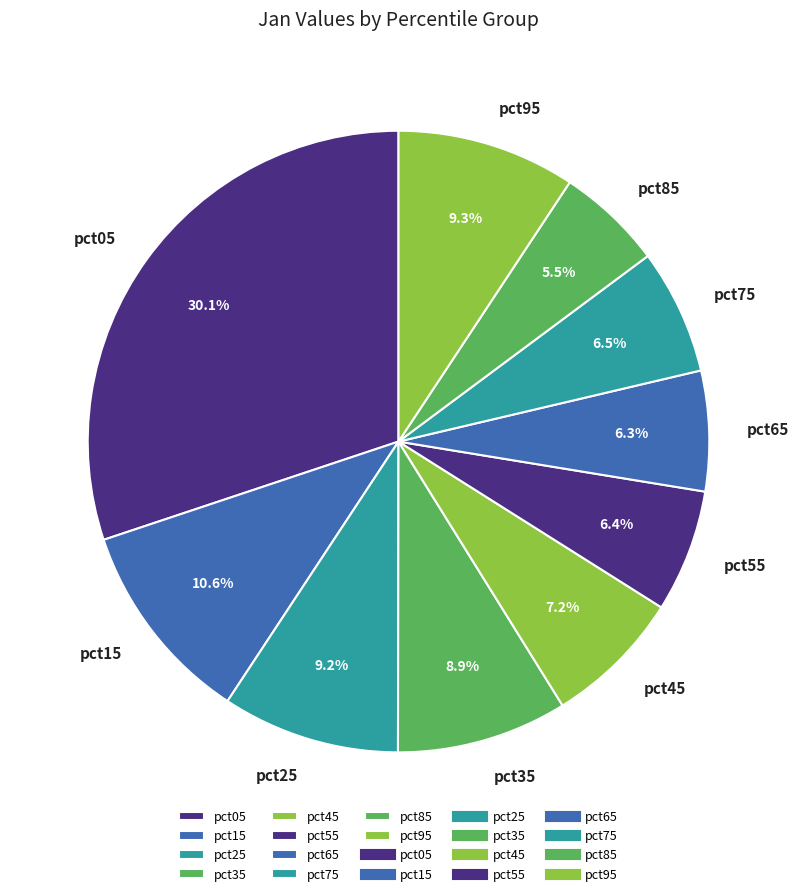

What is the largest slice in the pie chart?

pct05